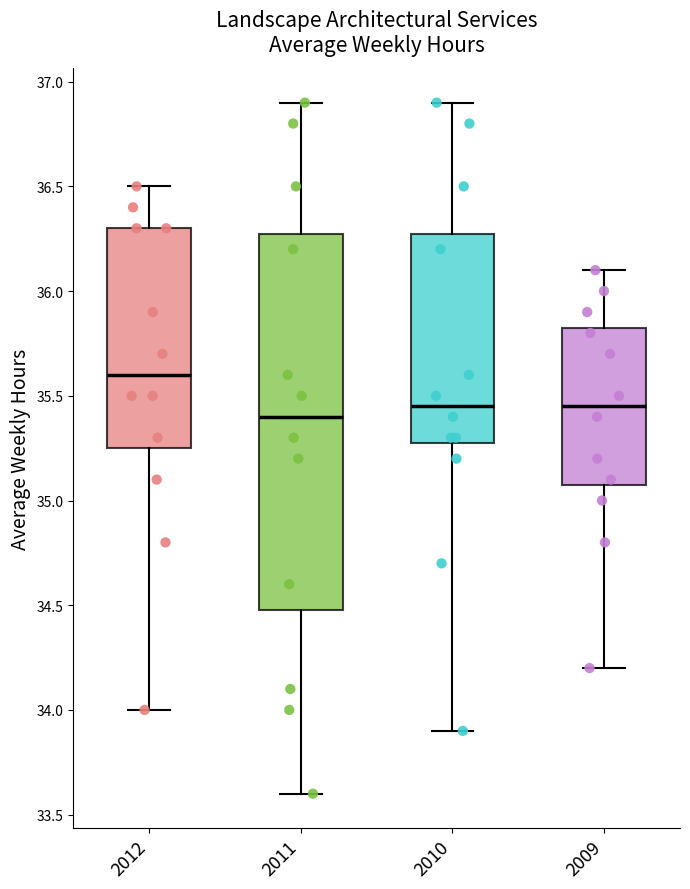

Reading left to right, transcribe this box plot: for each box, give where its median line is, the range the box spans, and where its two whiskers end, as read against the y-axis. The values are not printed on the chart, so give them approximately, as read against the axis.

2012: median 35.60, box 35.25 to 36.30, whiskers 34.00 to 36.50
2011: median 35.40, box 34.50 to 36.30, whiskers 33.60 to 36.90
2010: median 35.45, box 35.30 to 36.30, whiskers 33.90 to 36.90
2009: median 35.45, box 35.10 to 35.85, whiskers 34.20 to 36.10